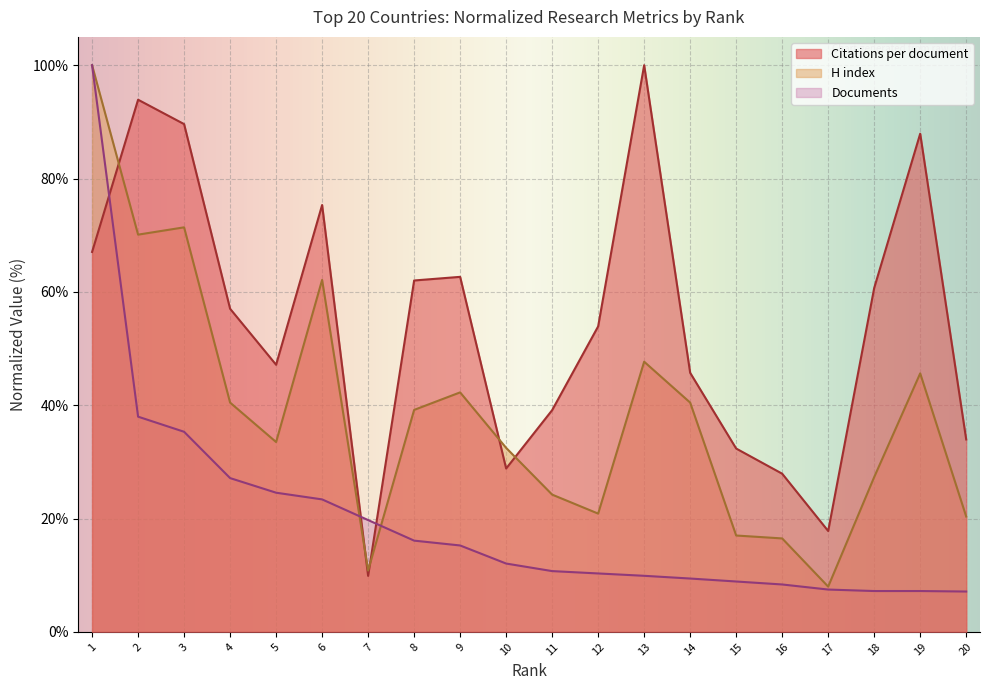

How many interior local peaks does the Citations per document series have?

5